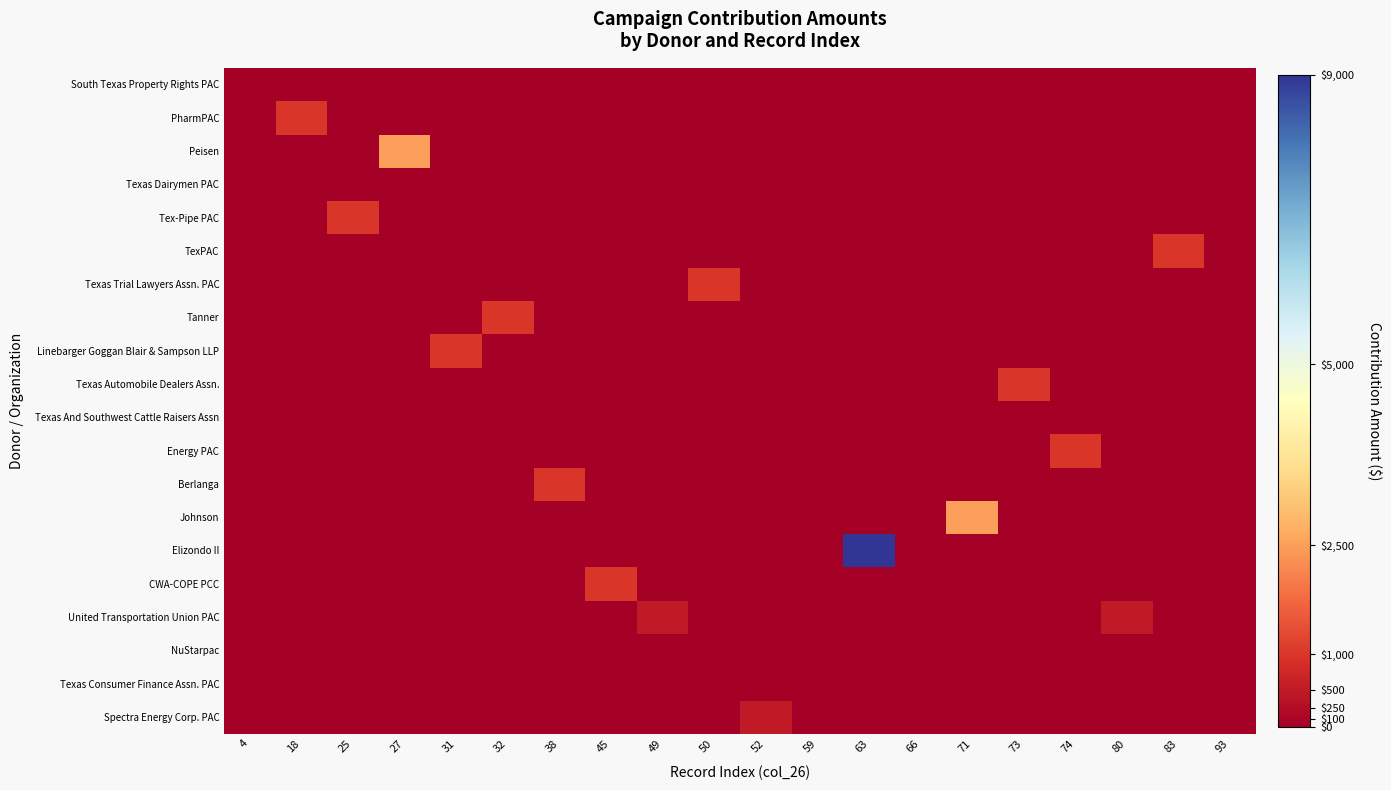

How many distinct data groups are displayed?

20